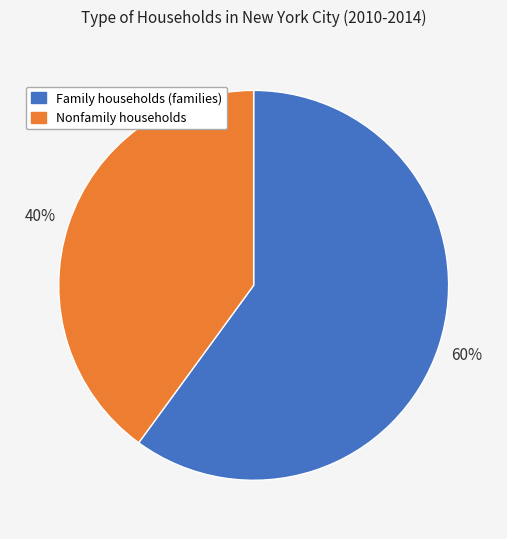

Between Nonfamily households and Family households (families), which is larger?

Family households (families)